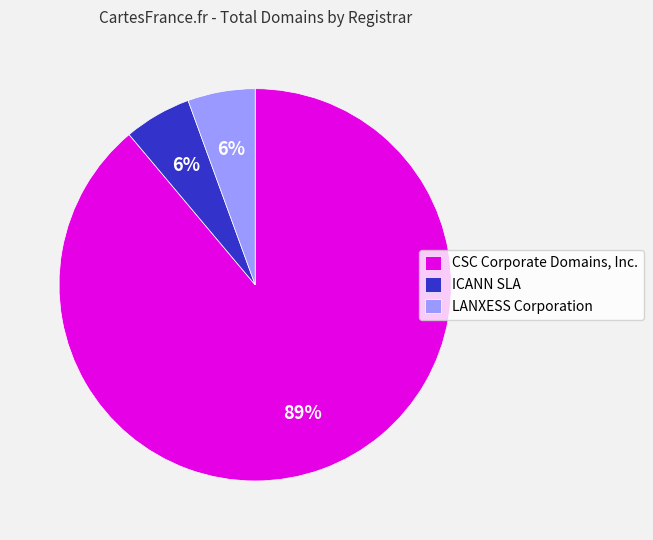

To the nearest percent, what is the average slice percentage?

33%